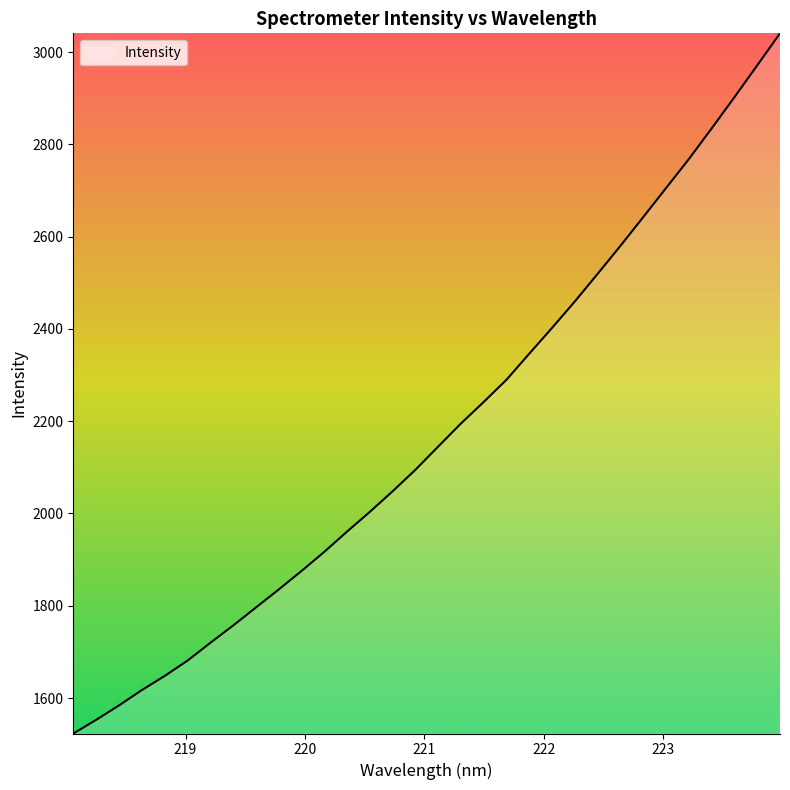

Count the number of categories in the chart.

32